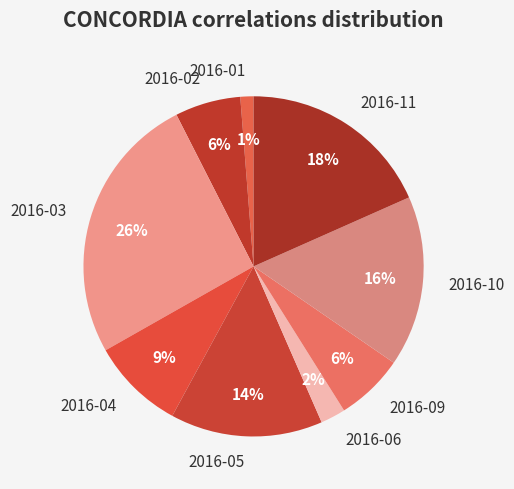

Which slice is the smallest?

2016-01